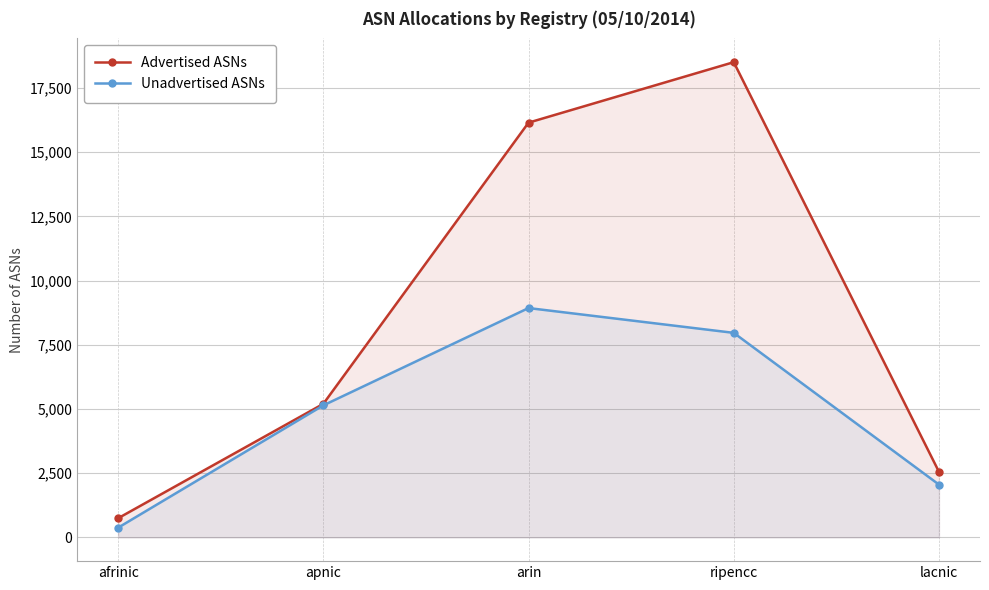

At which category does the chart reach its peak across all series?

ripencc